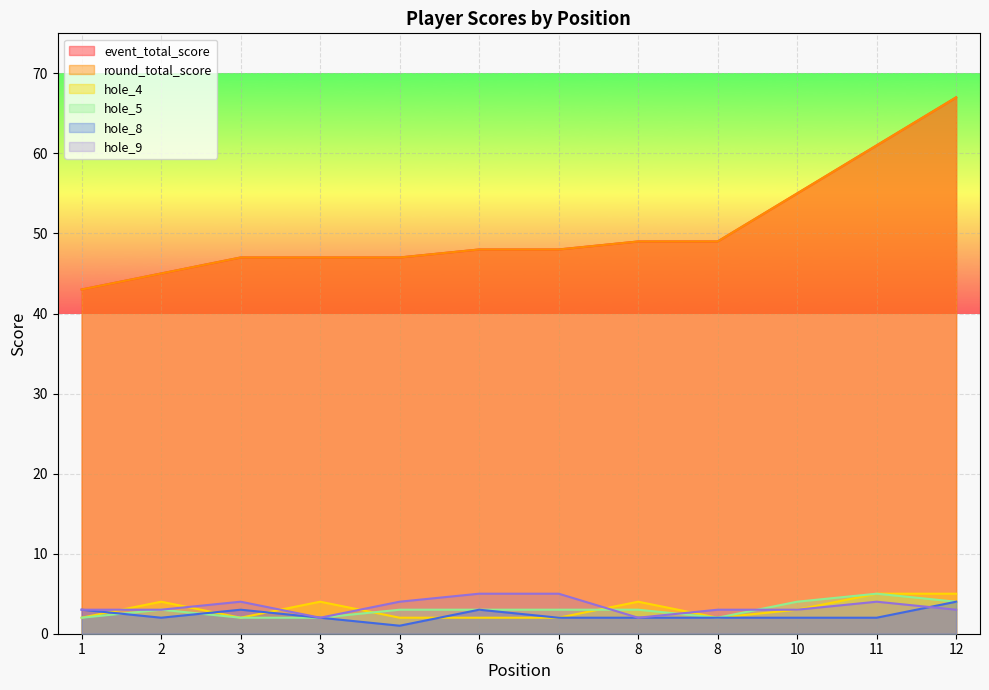

True or false: event_total_score and hole_4 intersect in this chart.

False